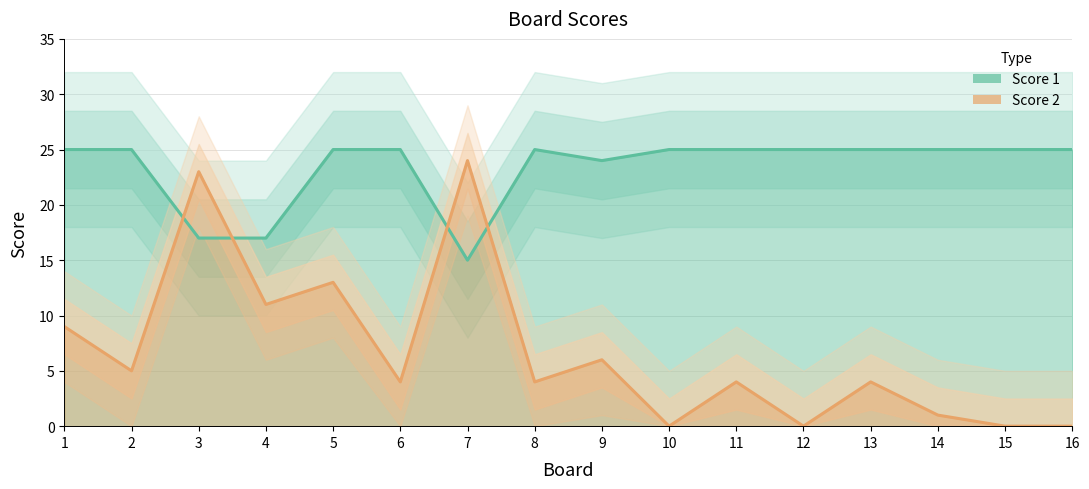

What is the value of the Score 1 point at the 13th from the left?

25